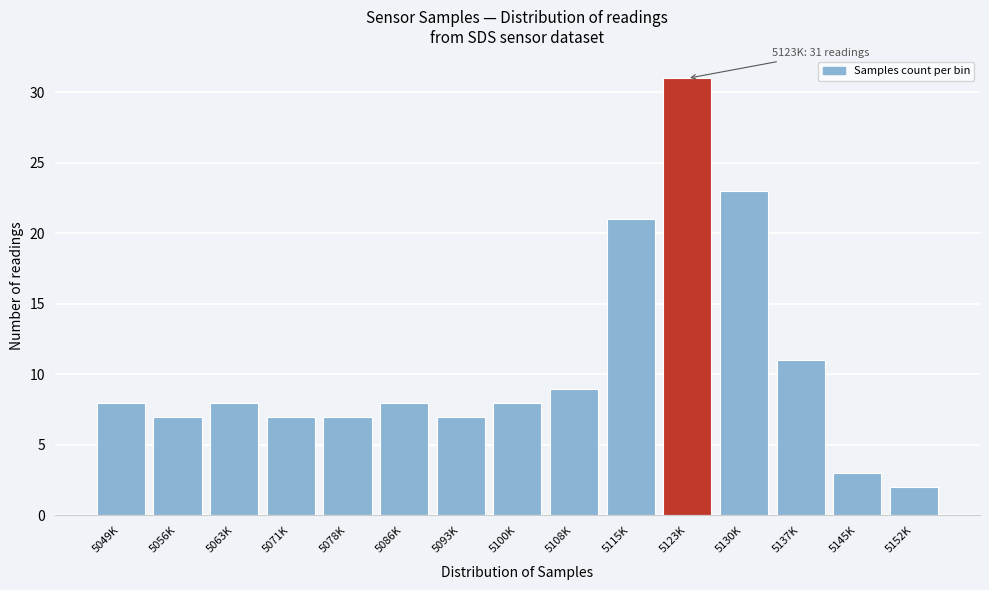

Reading left to right, transcribe all the data shown in this chart.

5049K=8	5056K=7	5063K=8	5071K=7	5078K=7	5086K=8	5093K=7	5100K=8	5108K=9	5115K=21	5123K=31	5130K=23	5137K=11	5145K=3	5152K=2